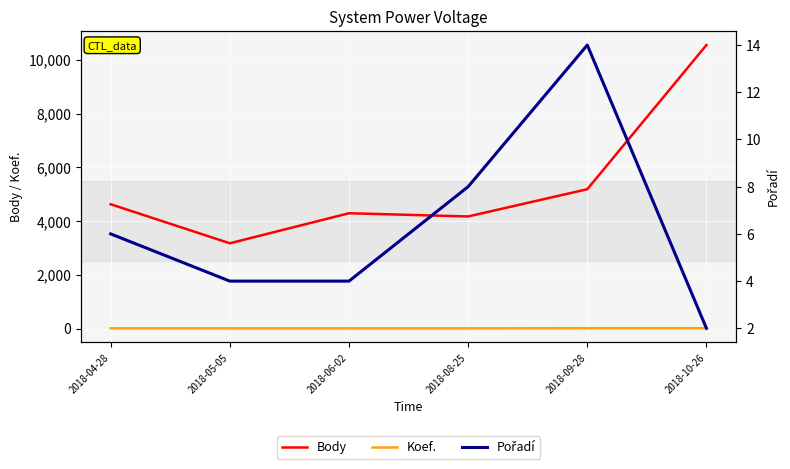

Which series changed the most between 2018-09-28 and 2018-10-26?

Body